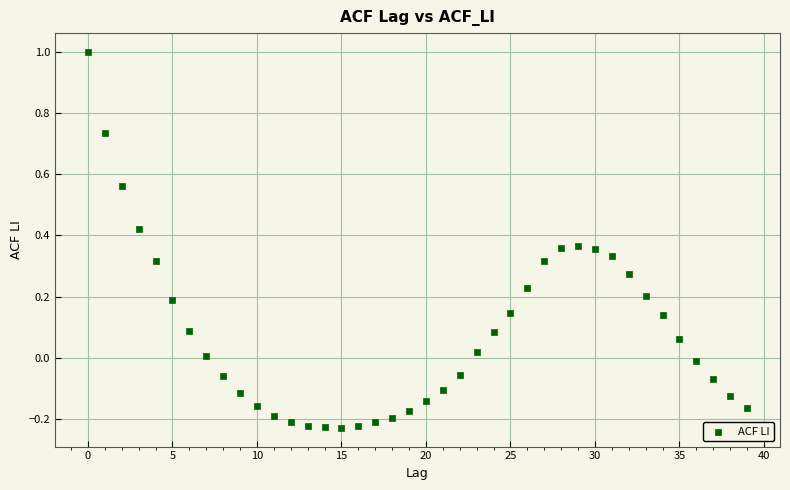

What is the range of Y values (max minus min)?

1.2